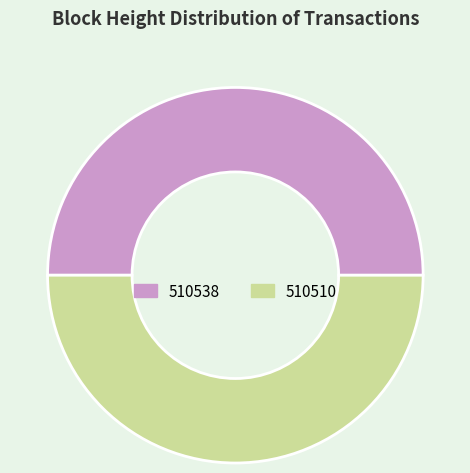

Approximately how many times larger is the value at 510510 compared to 510538?

1.0